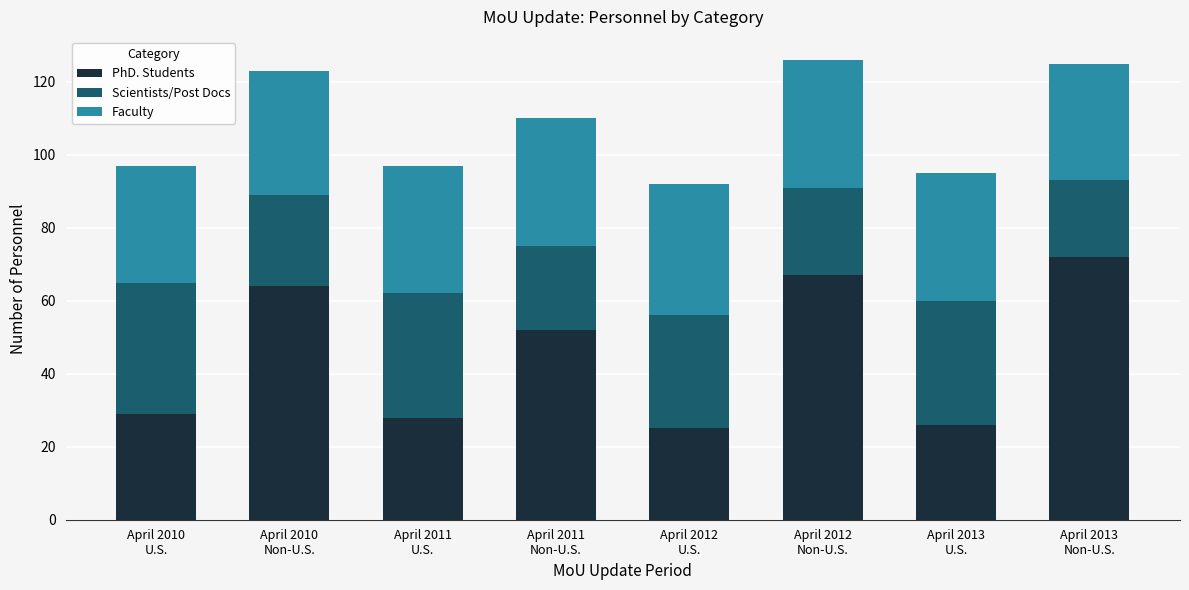

Does the chart contain any negative values?

No